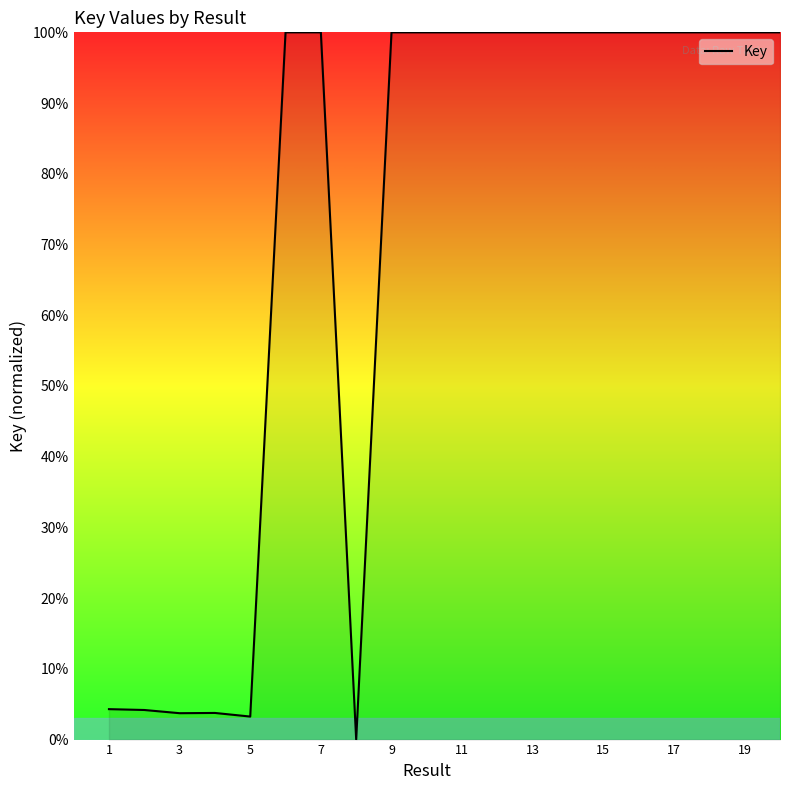

What is the difference between the maximum and minimum values?

100.0